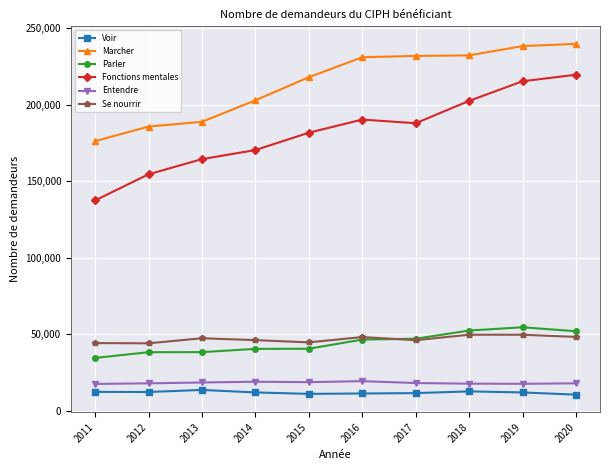

Which series has the largest total across all categories?

Marcher